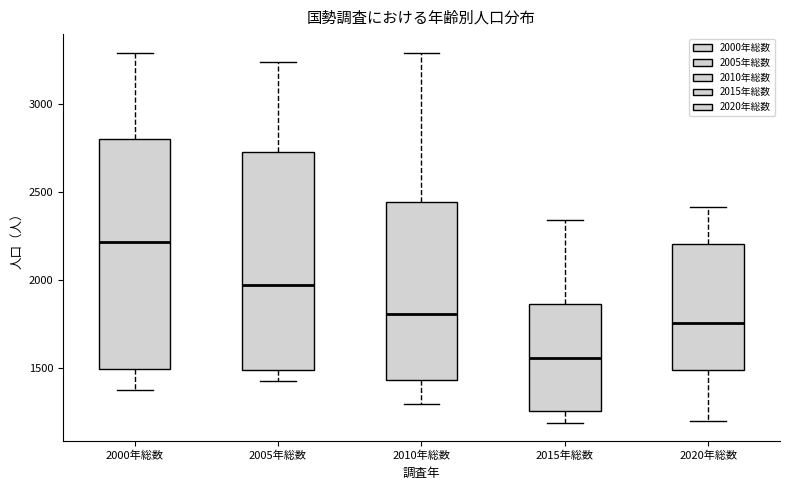

Reading left to right, transcribe this box plot: for each box, give where its median line is, the range the box spans, and where its two whiskers end, as read against the y-axis. The values are not printed on the chart, so give them approximately, as read against the axis.

2000年総数: median 2200, box 1500 to 2800, whiskers 1350 to 3300
2005年総数: median 1950, box 1500 to 2750, whiskers 1450 to 3250
2010年総数: median 1800, box 1450 to 2450, whiskers 1300 to 3300
2015年総数: median 1550, box 1250 to 1850, whiskers 1200 to 2350
2020年総数: median 1750, box 1500 to 2200, whiskers 1200 to 2400